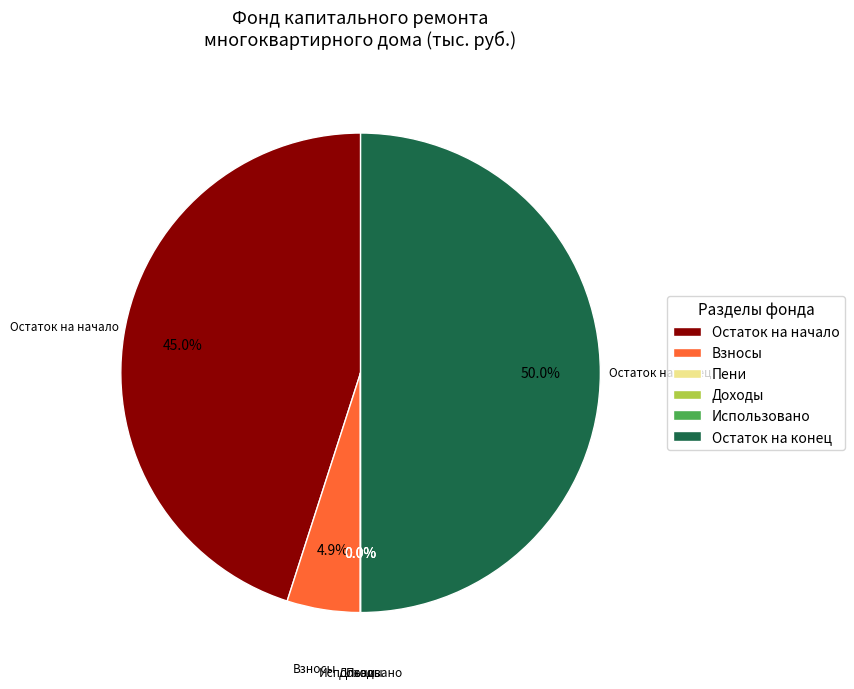

Does Остаток на начало account for over 50% of the chart?

No